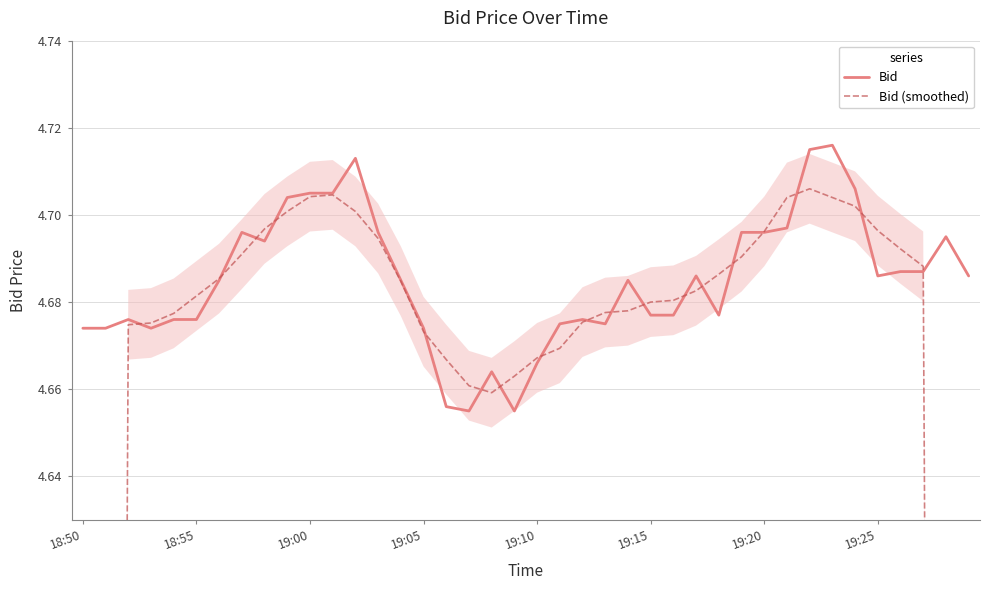

In Bid, how many points are lower than both neighbors (excluding endpoints)?

7